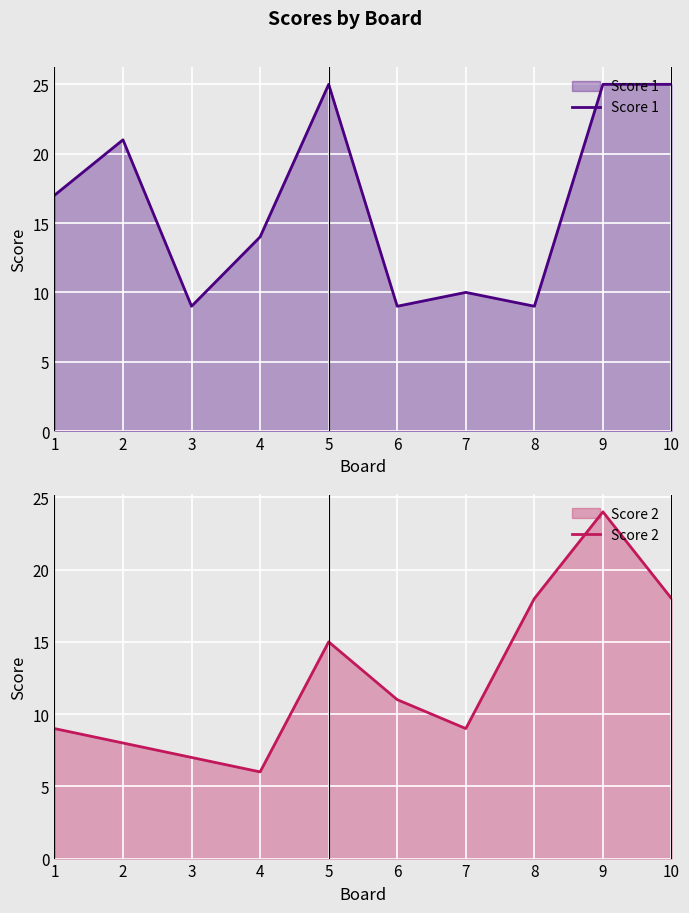

Which series has the widest spread of values?

Score 2